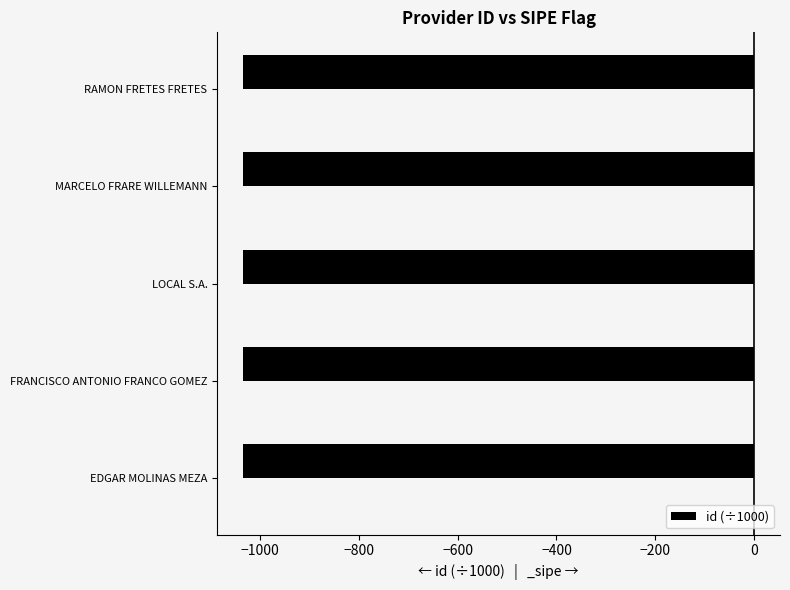

Does the chart contain stacked bars?

No